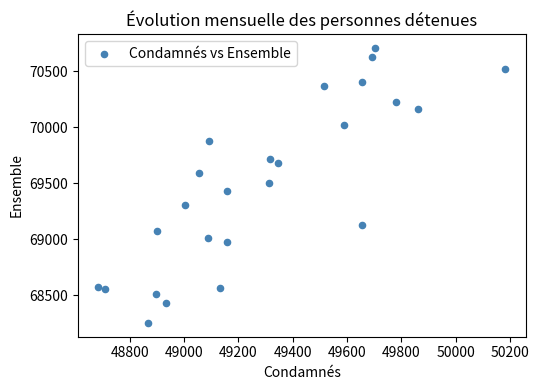

What is the range of Y values (max minus min)?

2457